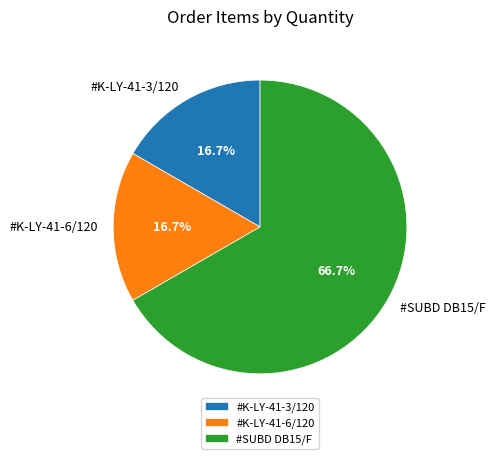

True or false: #K-LY-41-3/120 accounts for 17% of the total.

True